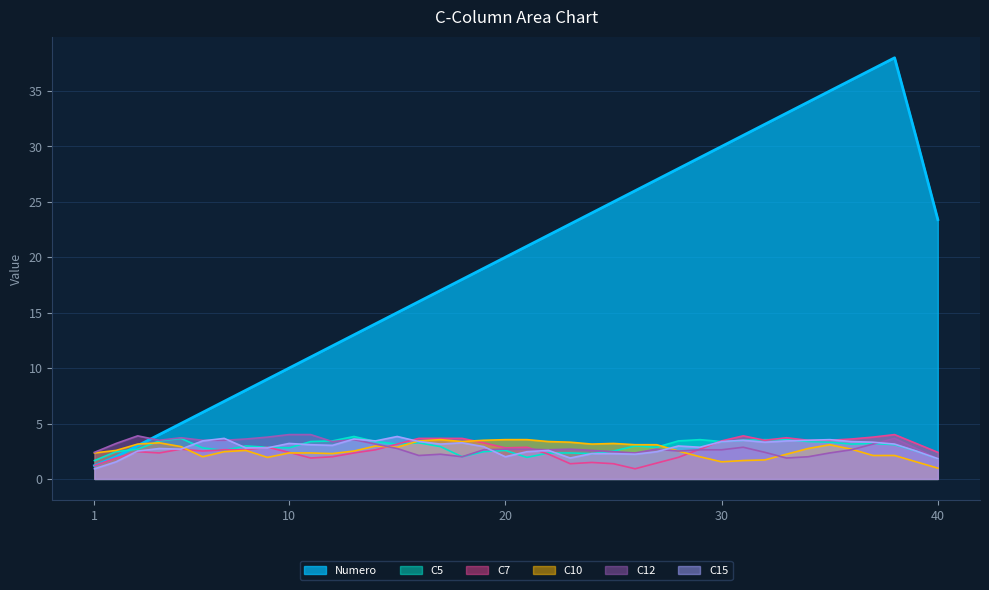

What is the smallest value displayed?

0.9